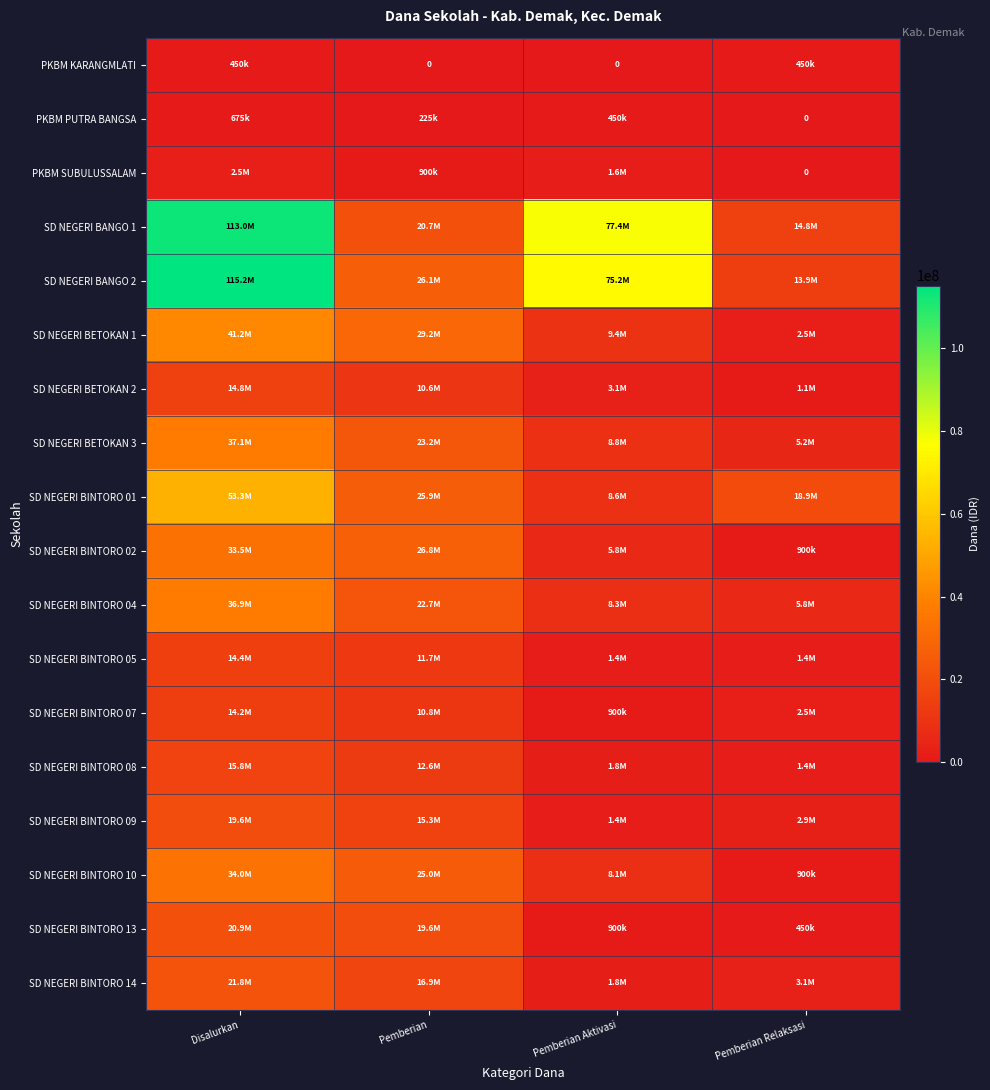

At Pemberian Aktivasi, list the series in order from largest to smallest.

SD NEGERI BANGO 1, SD NEGERI BANGO 2, SD NEGERI BETOKAN 1, SD NEGERI BETOKAN 3, SD NEGERI BINTORO 01, SD NEGERI BINTORO 04, SD NEGERI BINTORO 10, SD NEGERI BINTORO 02, SD NEGERI BETOKAN 2, SD NEGERI BINTORO 08, SD NEGERI BINTORO 14, PKBM SUBULUSSALAM, SD NEGERI BINTORO 05, SD NEGERI BINTORO 09, SD NEGERI BINTORO 07, SD NEGERI BINTORO 13, PKBM PUTRA BANGSA, PKBM KARANGMLATI